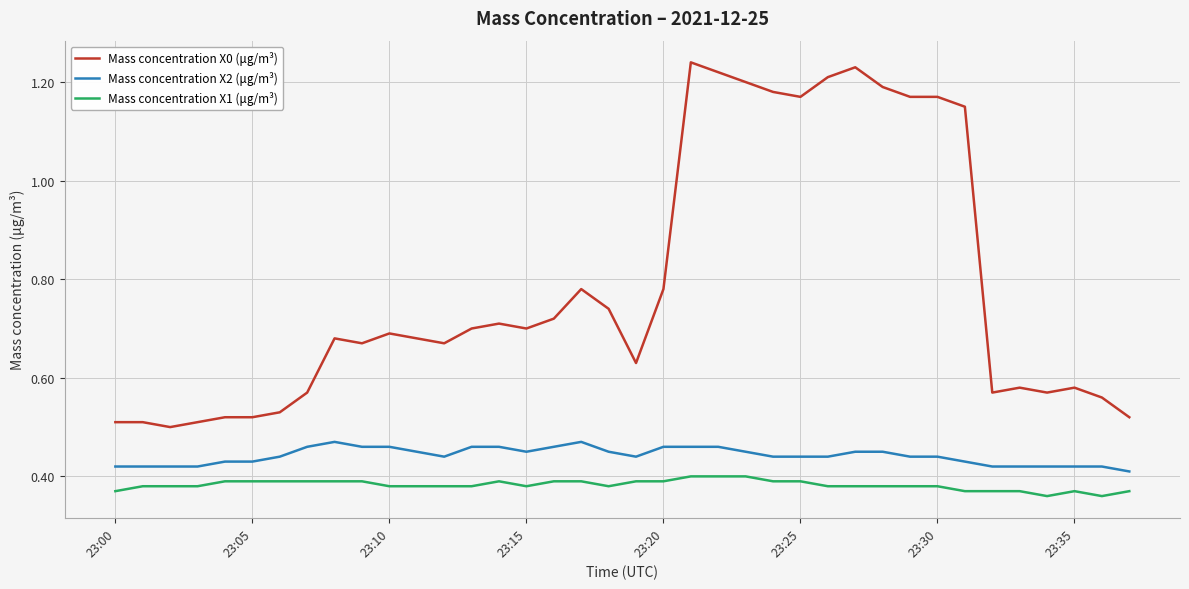

List the series in order of their peak value, lowest first.

Mass concentration X1 (μg/m³), Mass concentration X2 (μg/m³), Mass concentration X0 (μg/m³)